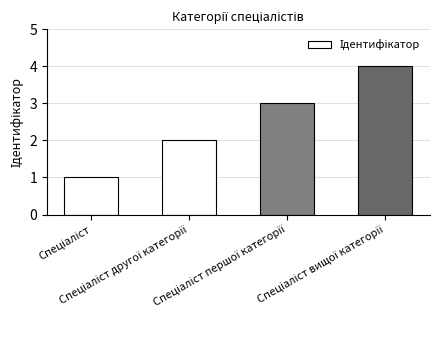

Count the values in the range 2 to 4.

3